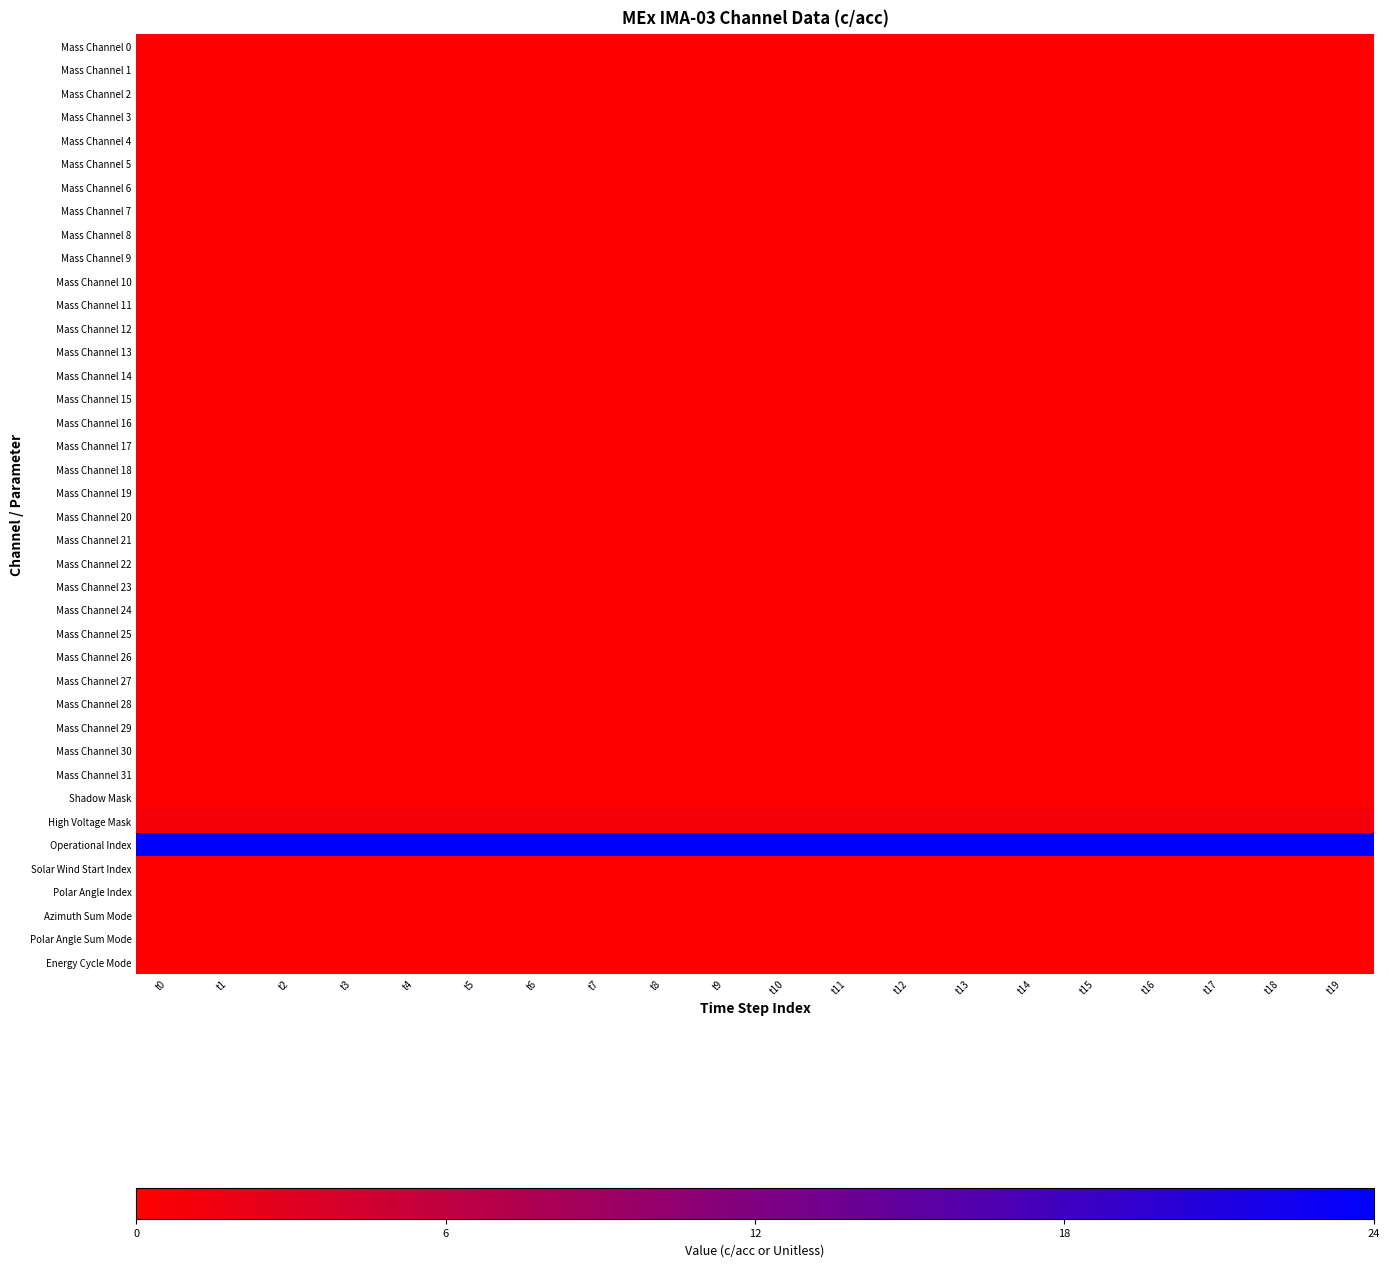

Which category has the highest value across all series?

t0